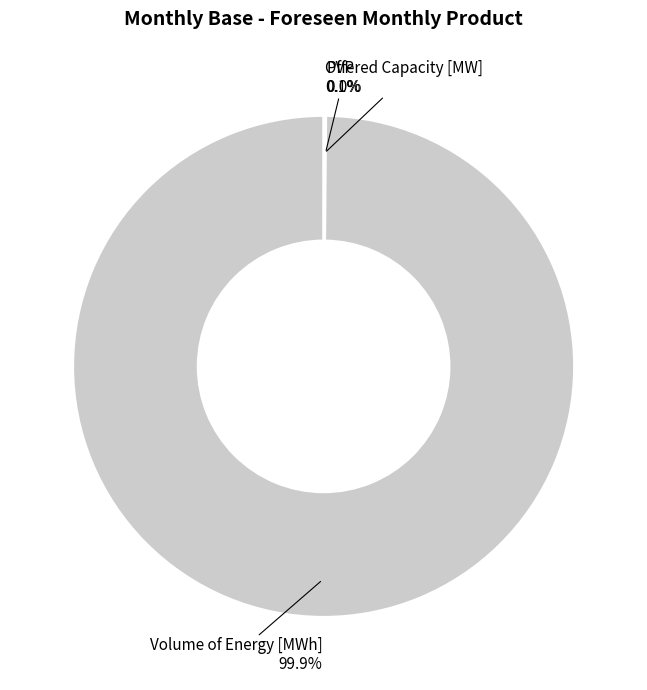

What is the largest slice in the pie chart?

Volume of Energy [MWh]